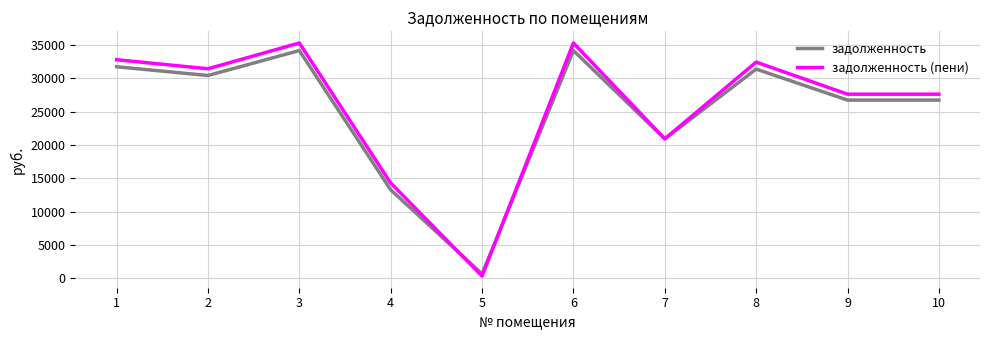

Between 8 and 10, which series saw the biggest shift?

задолженность (пени)